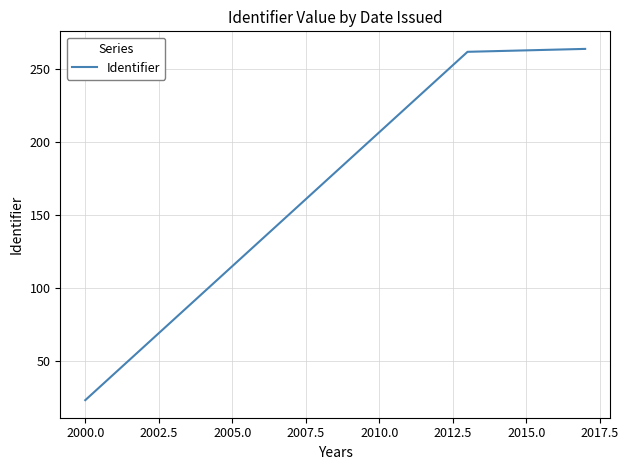

Does the chart have visible grid lines?

Yes